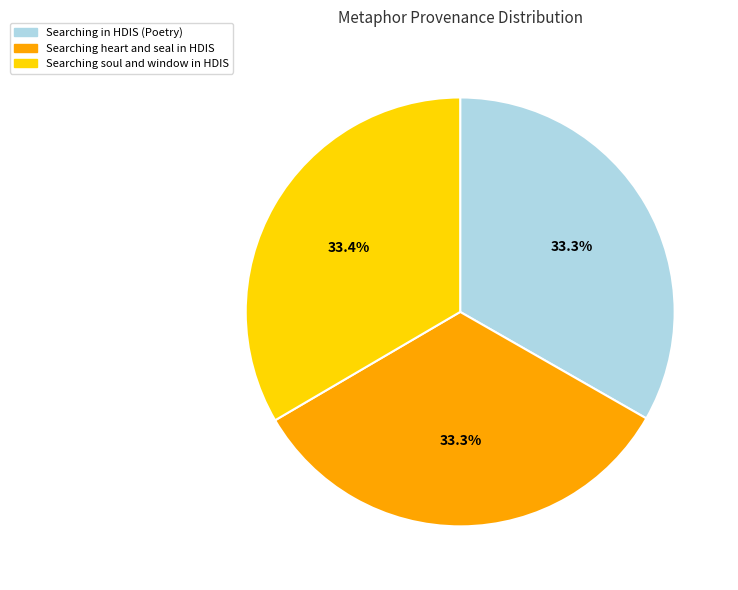

Combined, do Searching soul and window in HDIS and Searching in HDIS (Poetry) account for over 50%?

Yes